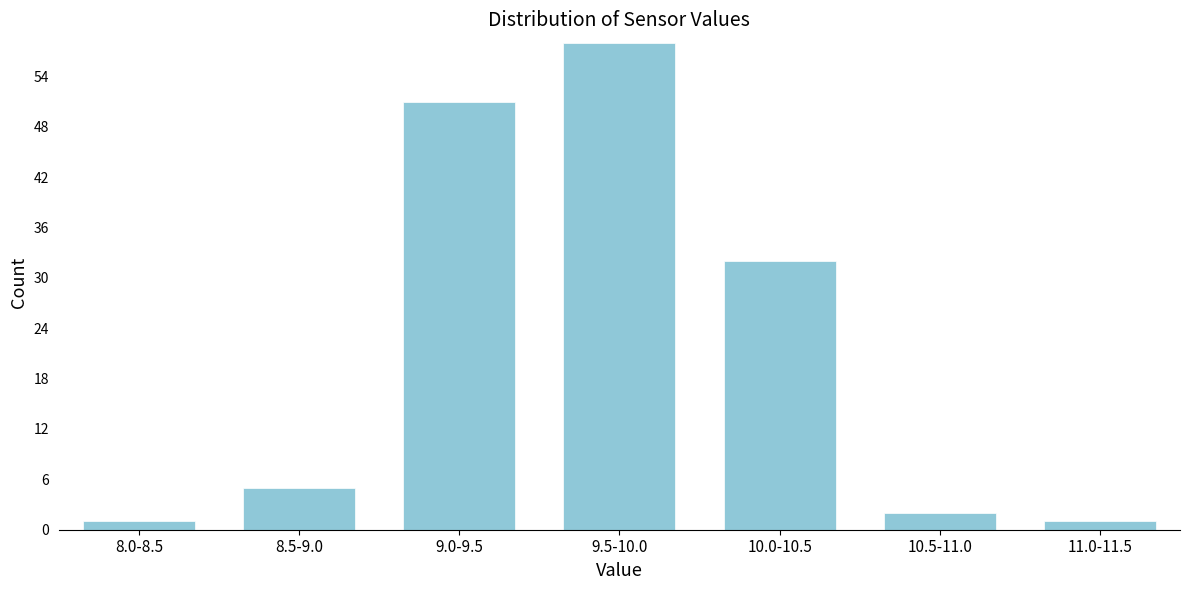

Reading left to right, what are all the values shown in this chart?

1	5	51	58	32	2	1